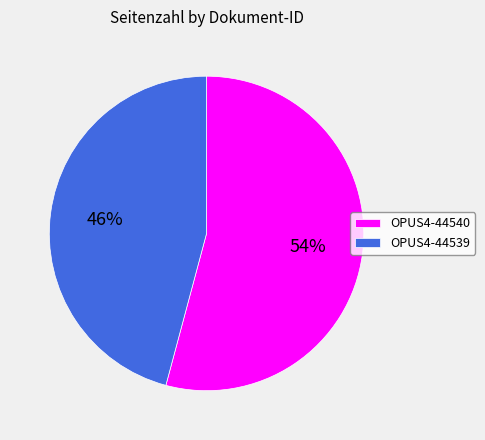

Approximately how many times larger is the value at OPUS4-44540 compared to OPUS4-44539?

1.2